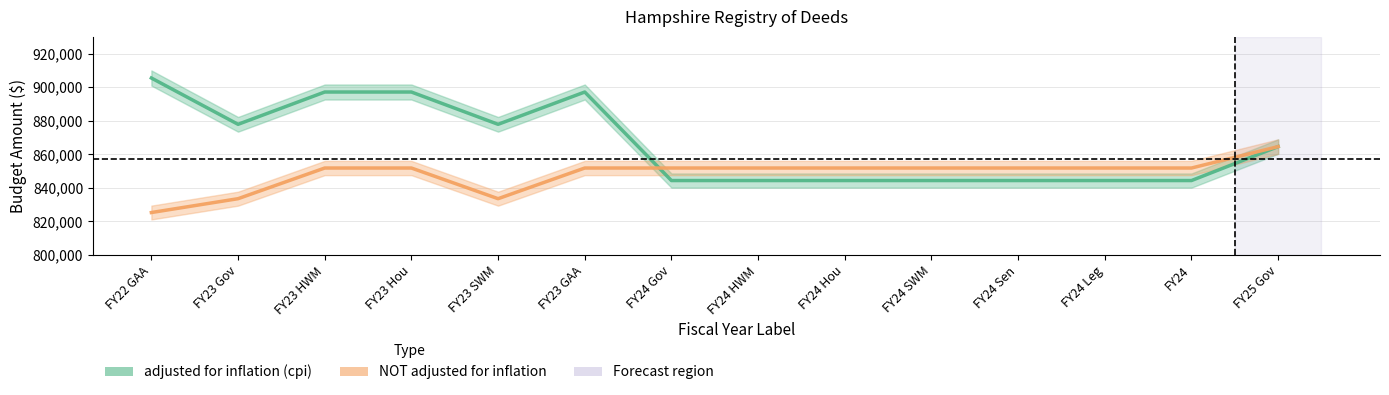

Reading left to right, extract all data points from this chart.

adjusted for inflation (cpi): FY22 GAA=905447	FY23 Gov=877853	FY23 HWM=897105	FY23 Hou=897105	FY23 SWM=877853	FY23 GAA=897105	FY24 Gov=844334	FY24 HWM=844334	FY24 Hou=844334	FY24 SWM=844334	FY24 Sen=844334	FY24 Leg=844334	FY24=844334	FY25 Gov=864575
NOT adjusted for inflation: FY22 GAA=825265	FY23 Gov=833518	FY23 HWM=851798	FY23 Hou=851798	FY23 SWM=833518	FY23 GAA=851798	FY24 Gov=851798	FY24 HWM=851798	FY24 Hou=851798	FY24 SWM=851798	FY24 Sen=851798	FY24 Leg=851798	FY24=851798	FY25 Gov=864575